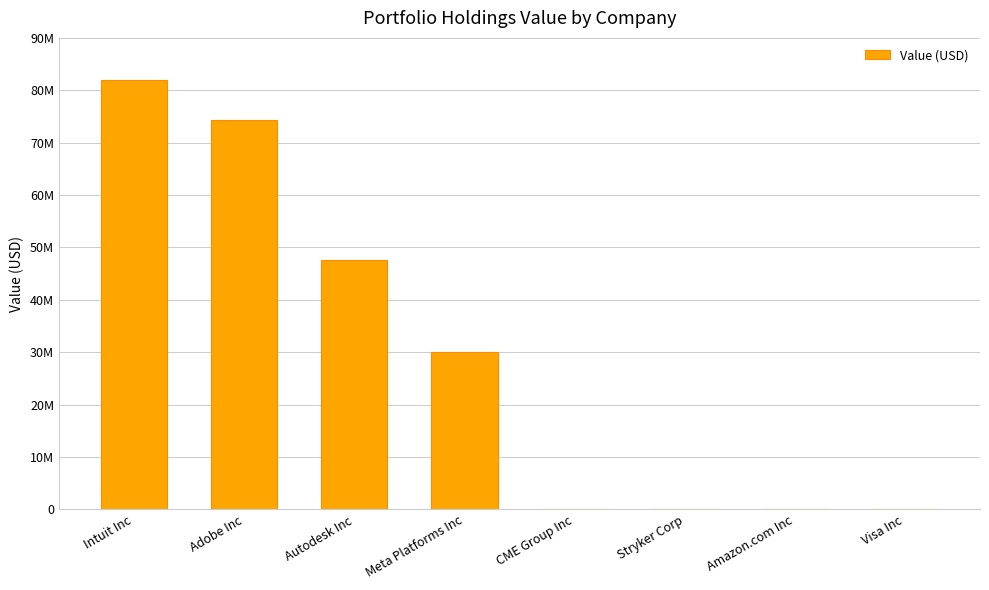

What is the sum of all values?

233962000